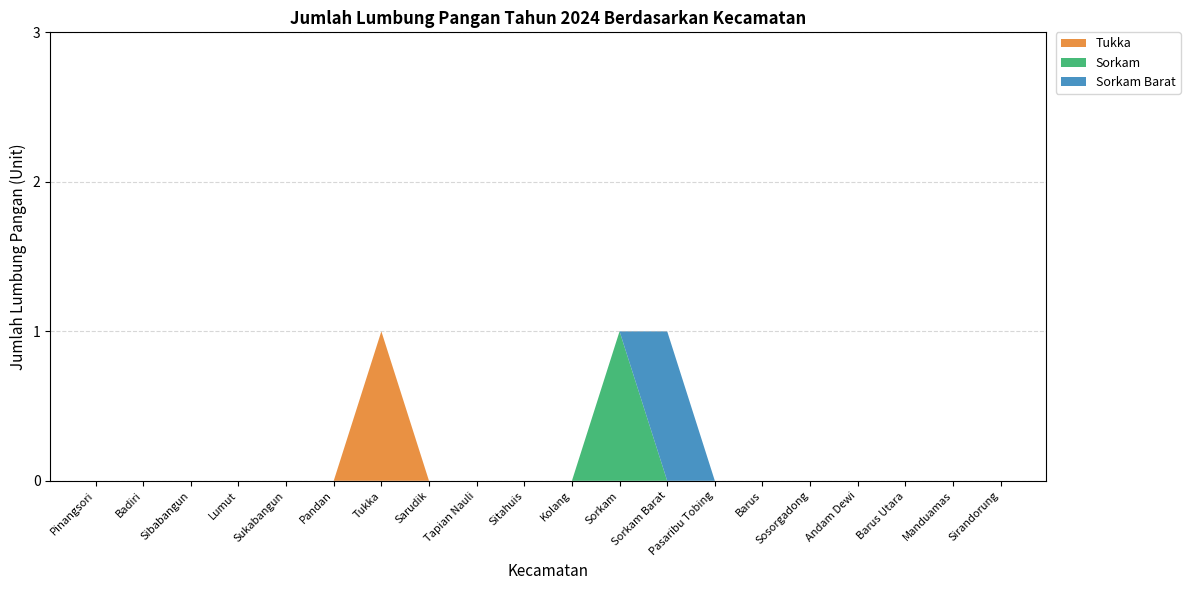

Reading left to right, extract all data points from this chart.

Tukka: 0	0	0	0	0	0	1	0	0	0	0	0	0	0	0	0	0	0	0	0
Sorkam: 0	0	0	0	0	0	0	0	0	0	0	1	0	0	0	0	0	0	0	0
Sorkam Barat: 0	0	0	0	0	0	0	0	0	0	0	0	1	0	0	0	0	0	0	0